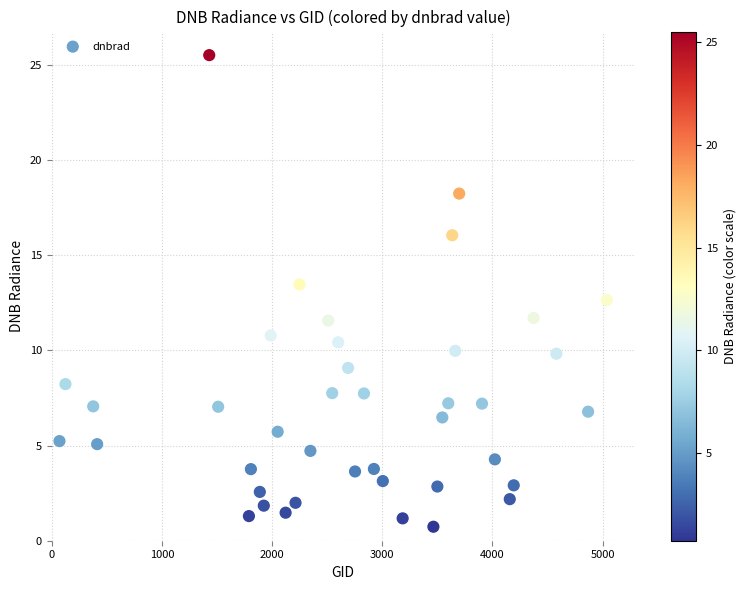

What is the range of Y values (max minus min)?

24.8